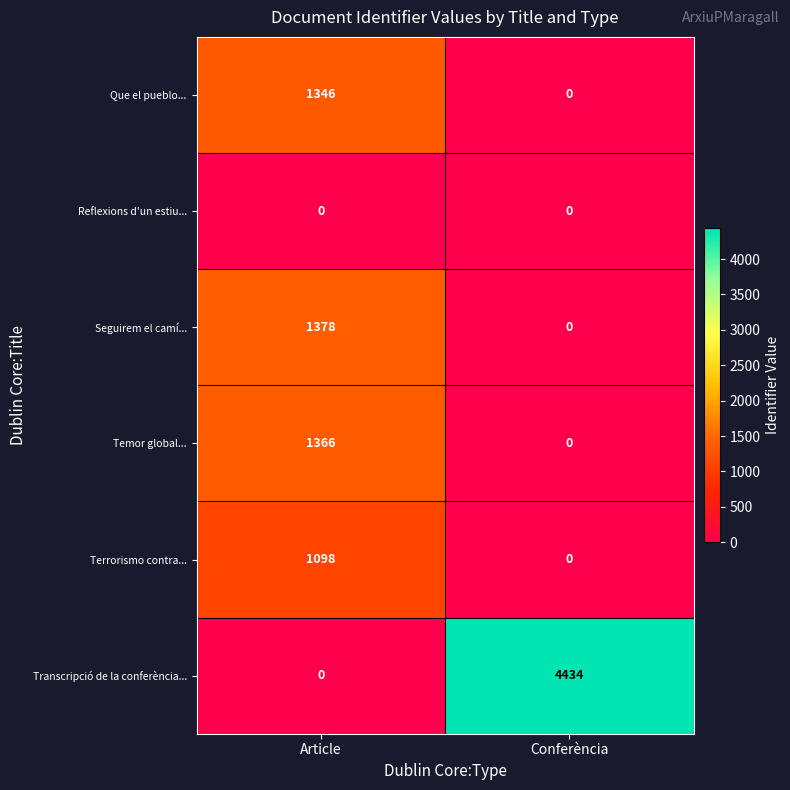

Which category has the highest value in the Terrorismo contra... series?

Article